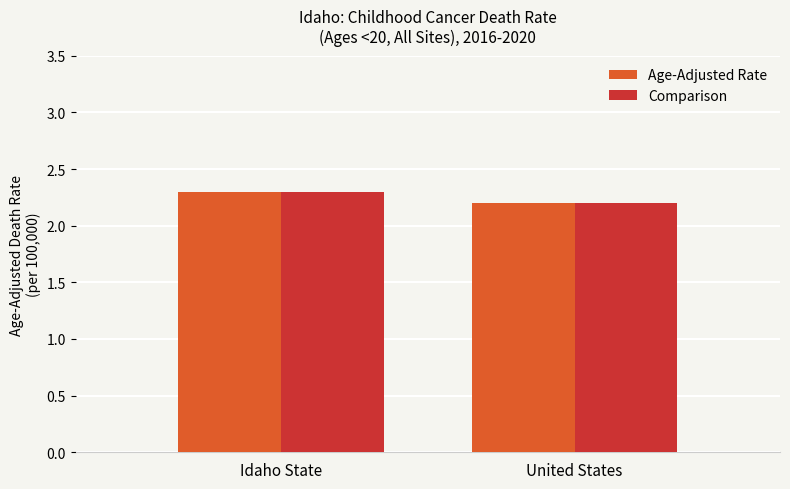

What is the sum of the Comparison values at United States and Idaho State?

4.5